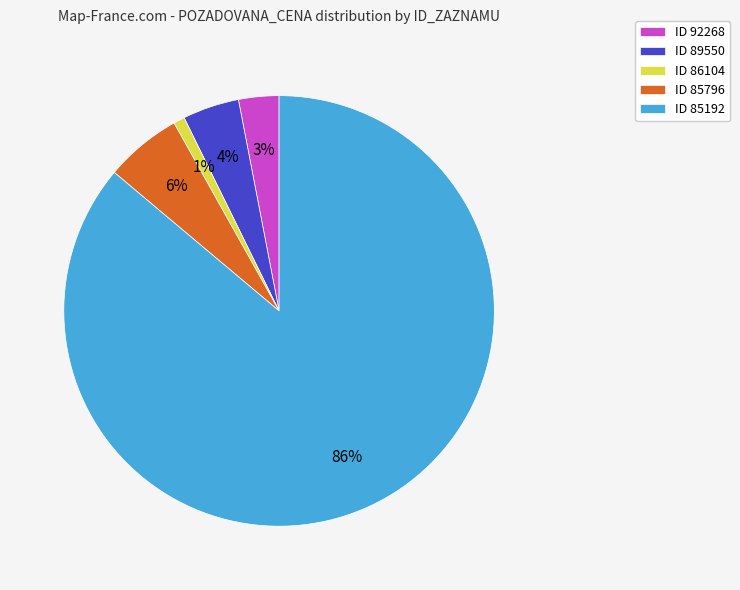

Which category has the smallest portion of the pie?

ID 86104